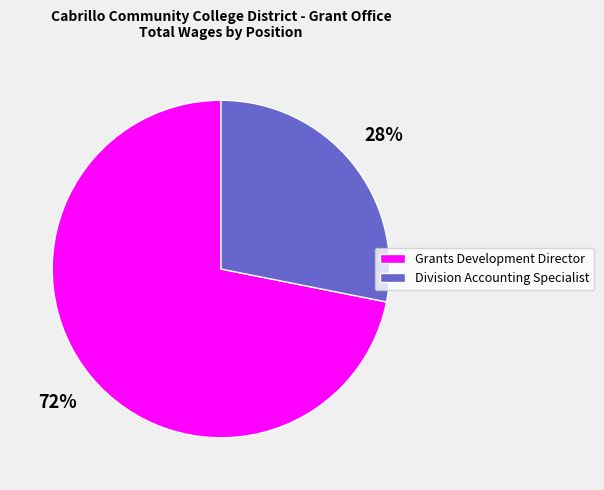

What is the ratio of the value at Grants Development Director to the value at Division Accounting Specialist?

2.6